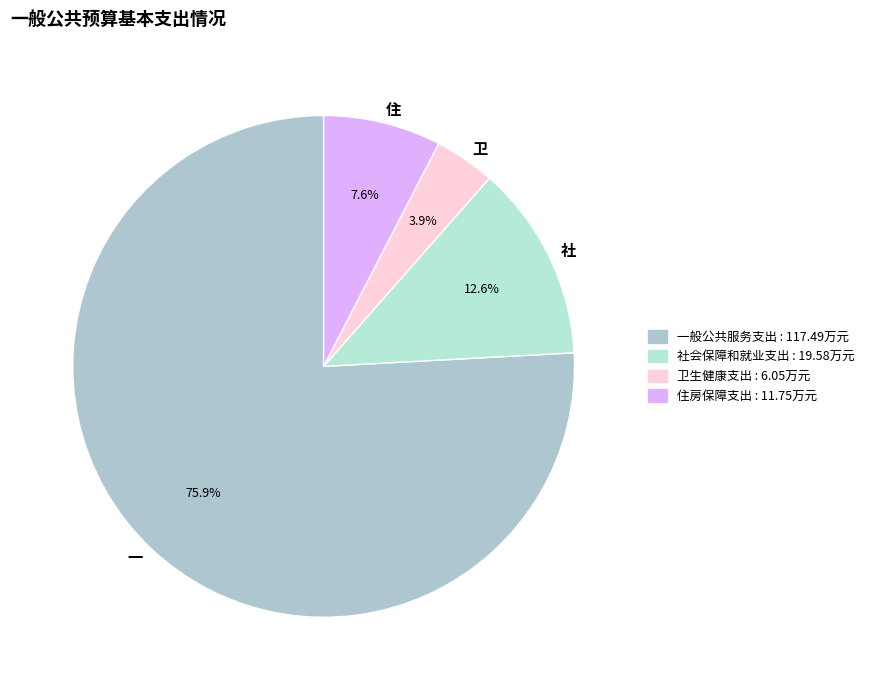

What portion of the pie excludes 一?

24.1%